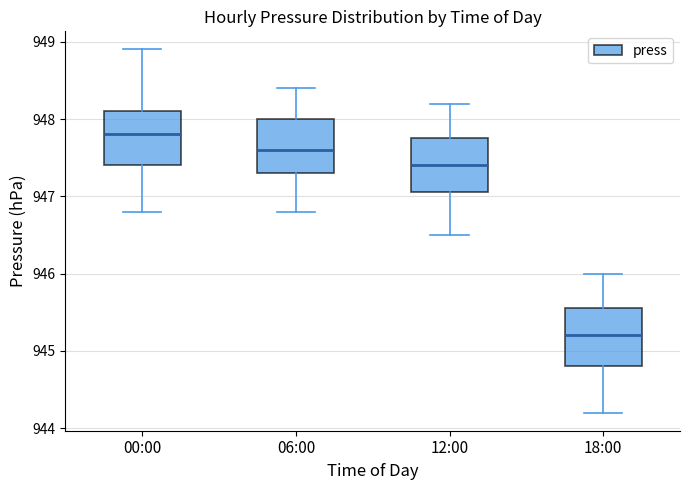

Reading left to right, read every box against the y-axis: the position of its median line, the range the box covers, and the ends of its whiskers. The values are not printed on the chart, so give them approximately, as read against the axis.

00:00: median 947.8, box 947.4 to 948.1, whiskers 946.8 to 948.9
06:00: median 947.6, box 947.3 to 948.0, whiskers 946.8 to 948.4
12:00: median 947.4, box 947.1 to 947.8, whiskers 946.5 to 948.2
18:00: median 945.2, box 944.8 to 945.6, whiskers 944.2 to 946.0